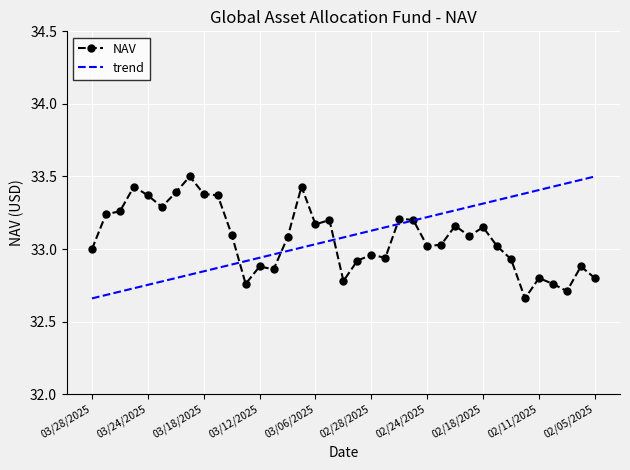

List the labels in order of value, largest first.

03/19/2025, 03/25/2025, 03/07/2025, 03/20/2025, 03/18/2025, 03/24/2025, 03/17/2025, 03/21/2025, 03/26/2025, 03/27/2025, 02/26/2025, 03/05/2025, 02/25/2025, 03/06/2025, 02/20/2025, 02/18/2025, 03/14/2025, 02/19/2025, 03/10/2025, 02/21/2025, 02/24/2025, 02/14/2025, 03/28/2025, 02/28/2025, 02/27/2025, 02/13/2025, 03/03/2025, 03/12/2025, 02/06/2025, 03/11/2025, 02/11/2025, 02/05/2025, 03/04/2025, 03/13/2025, 02/10/2025, 02/07/2025, 02/12/2025